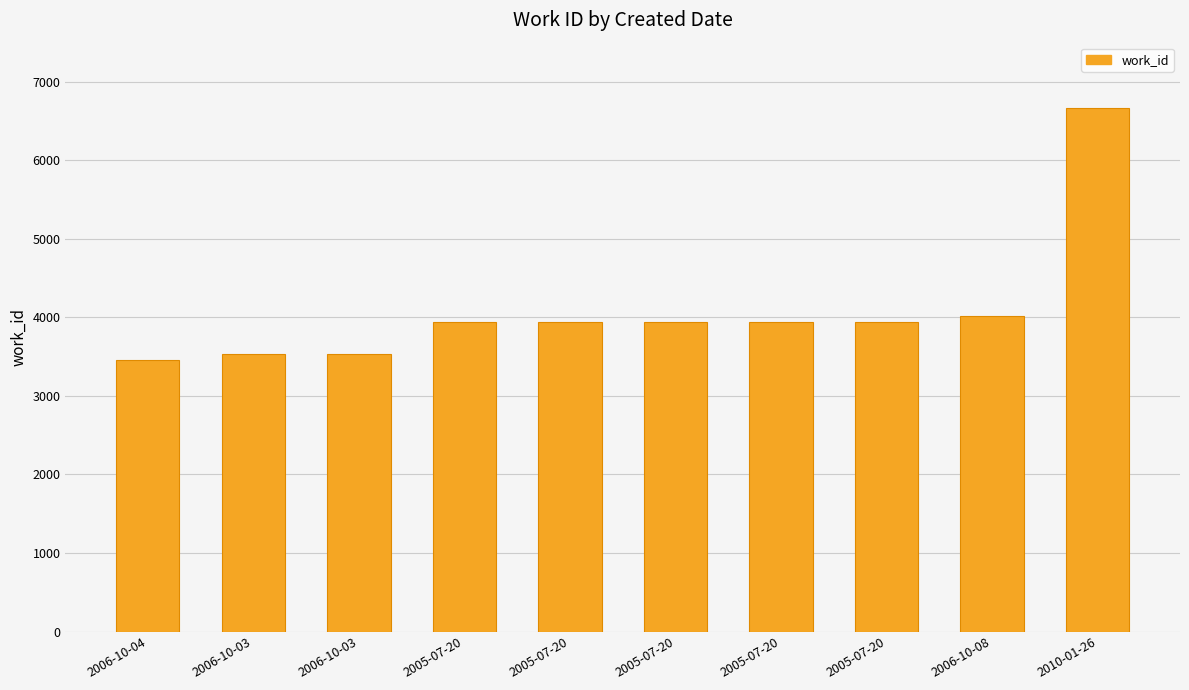

What is the difference between the second highest and second lowest values?

491